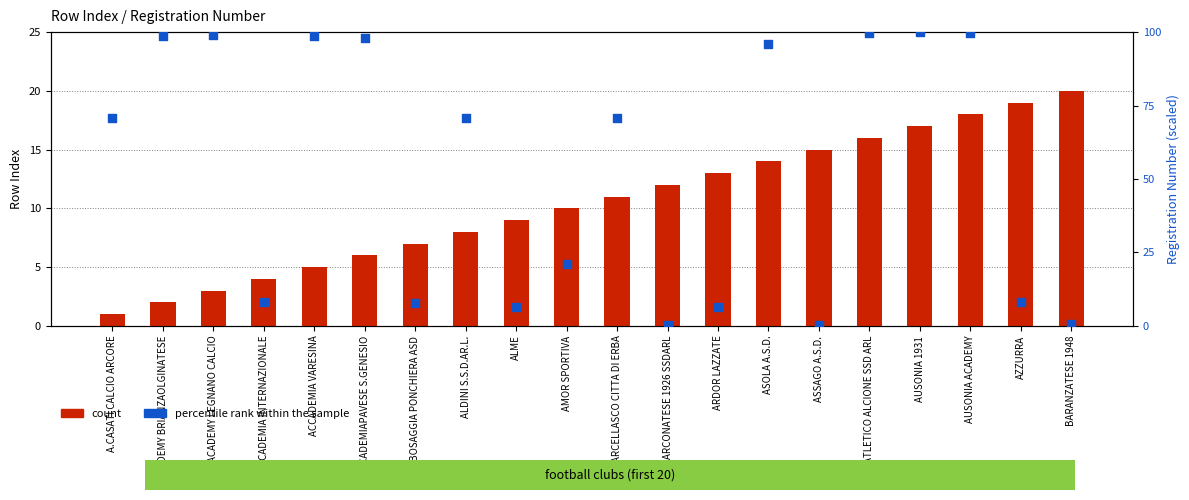

What are all the series names shown in the legend?

count, percentile rank within the sample